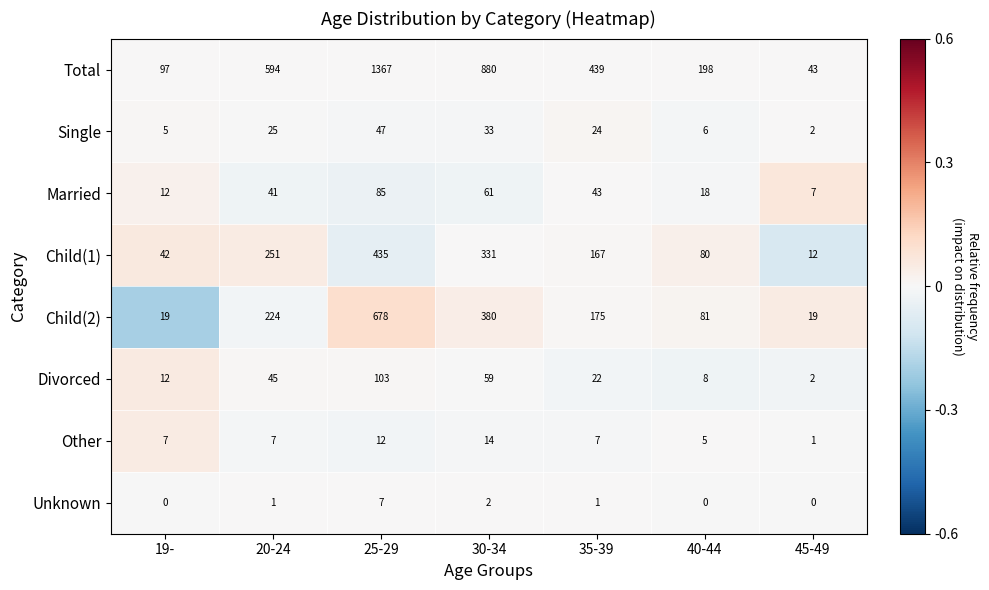

How many data points in Total are less than 439?

3